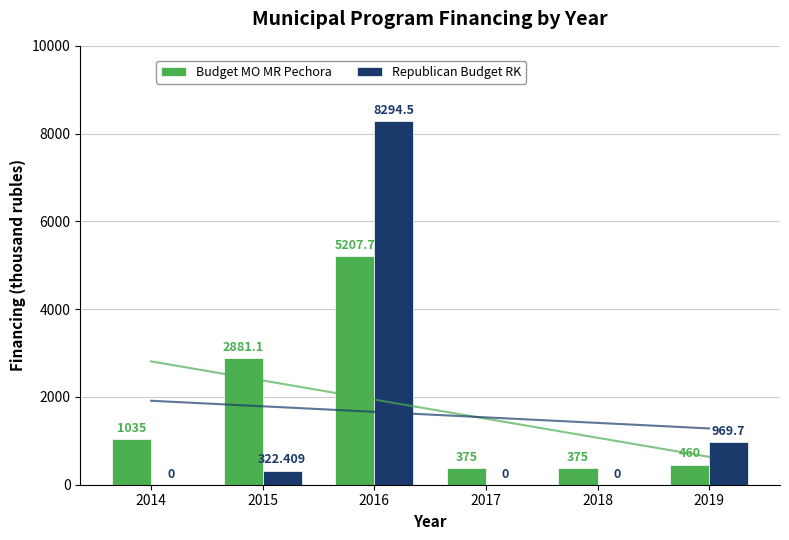

What is the value of the Budget MO MR Pechora bar at the 3rd from the left?

5207.7